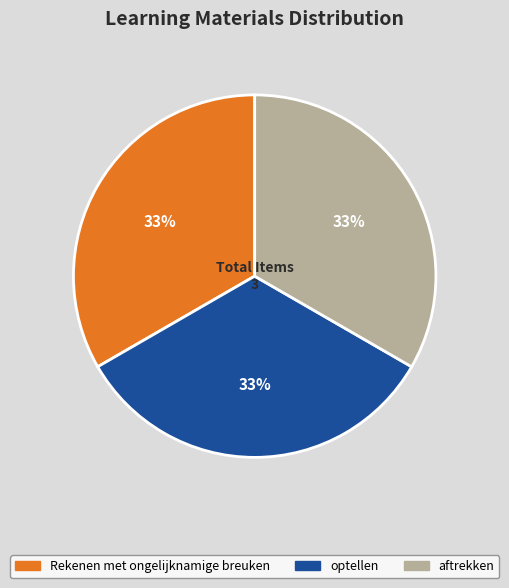

The optellen slice represents 24% of the pie. True or false?

False